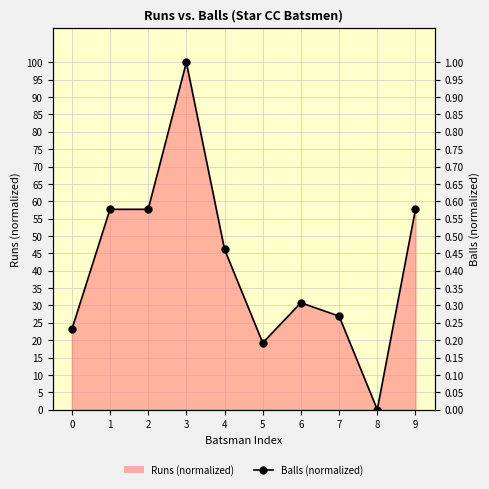

At which category does the data reach its first local valley?

5